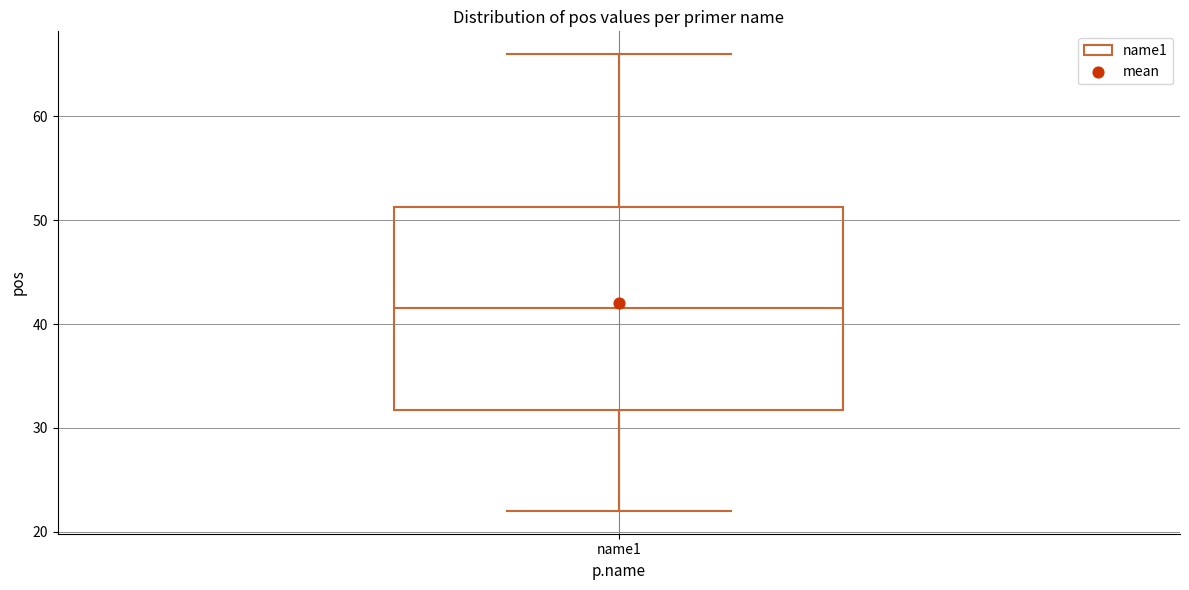

Read this box plot against the y-axis: the position of the median line, the range covered by the box, and the ends of both whiskers. The values are not printed on the chart, so give them approximately, as read against the axis.

median 42, box 32 to 51, whiskers 22 to 66